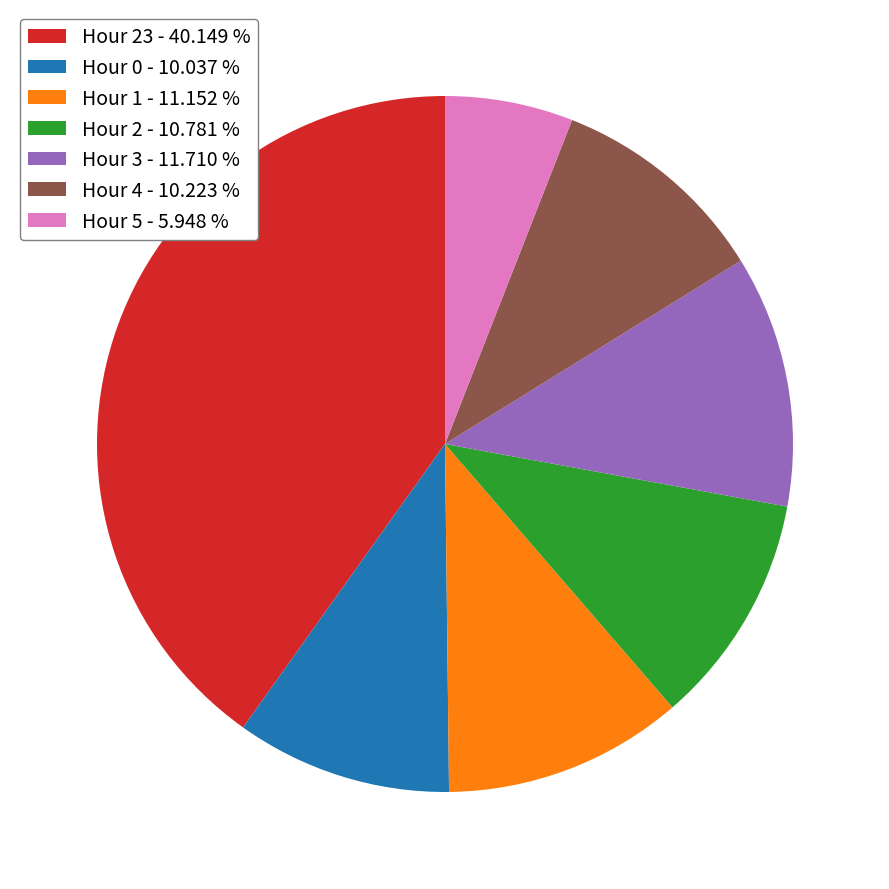

Is there a majority slice in this chart?

No